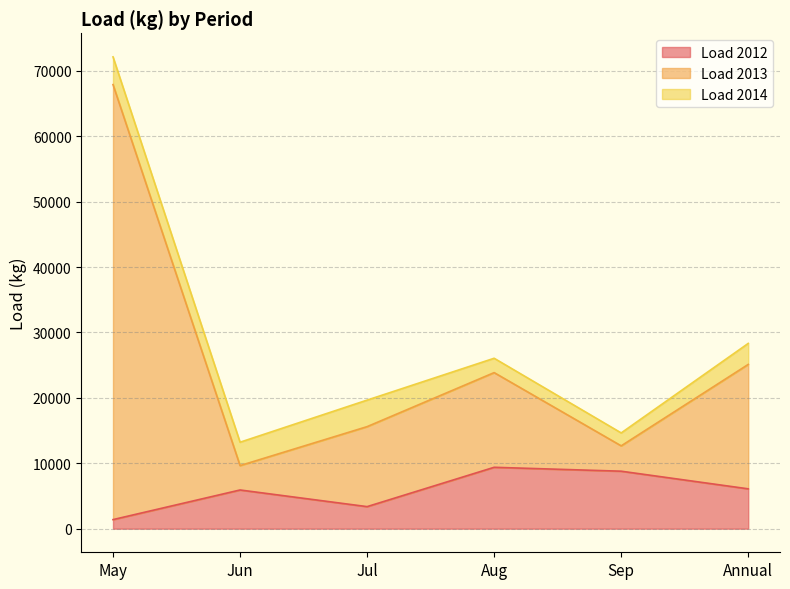

What is the value of the Load 2012 point at the 6th from the left?

6092